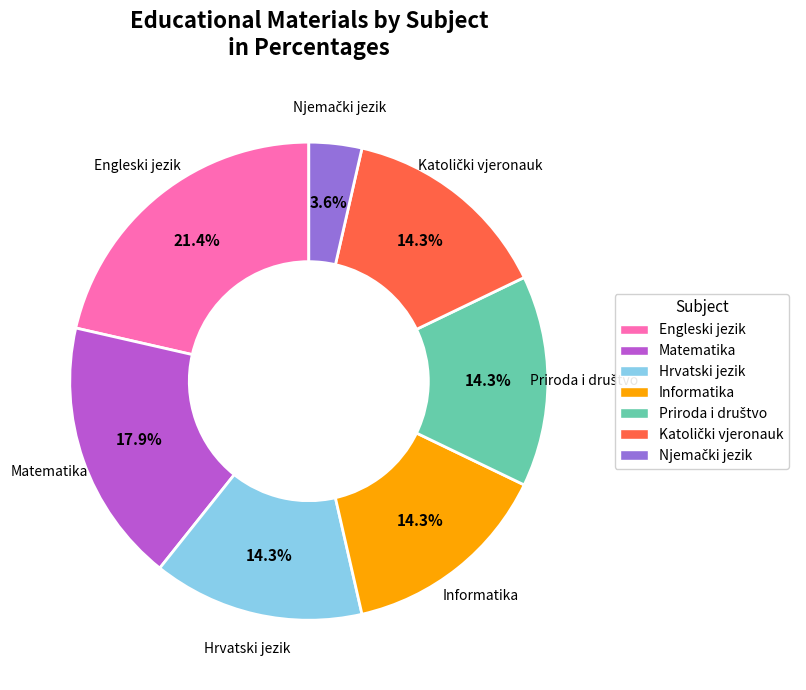

Approximately how many times larger is the value at Informatika compared to Matematika?

0.8